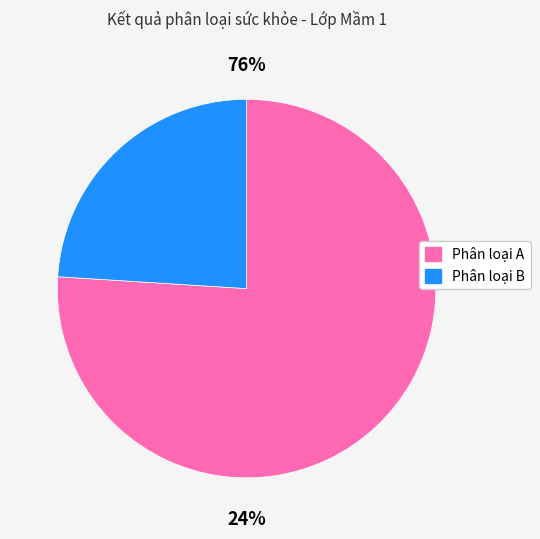

Which category has the smallest portion of the pie?

Phân loại B (TC/BP/SR)